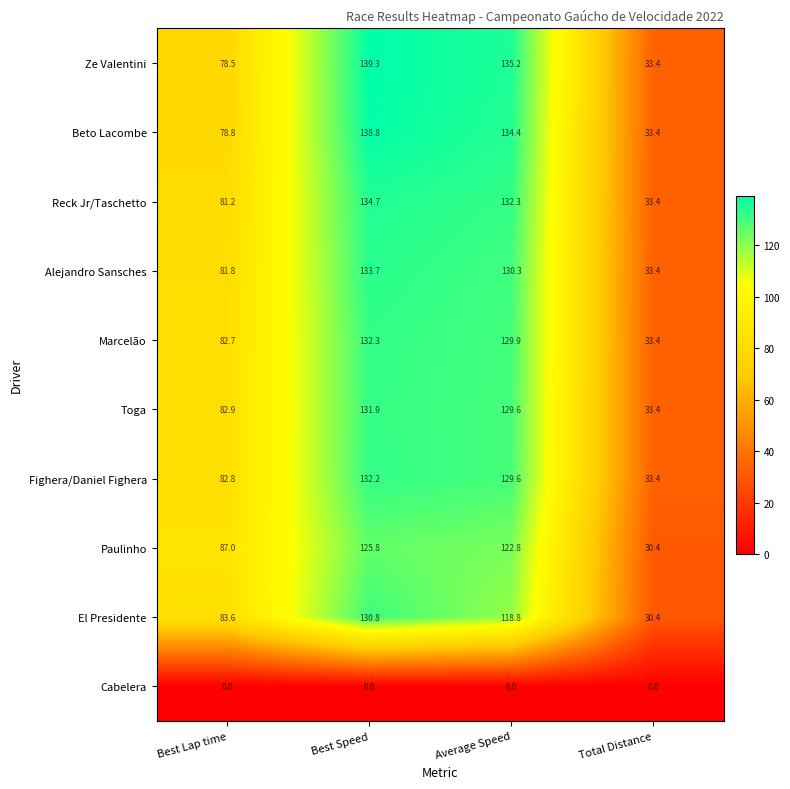

What is the spread (max minus min) of values at Total Distance?

33.4